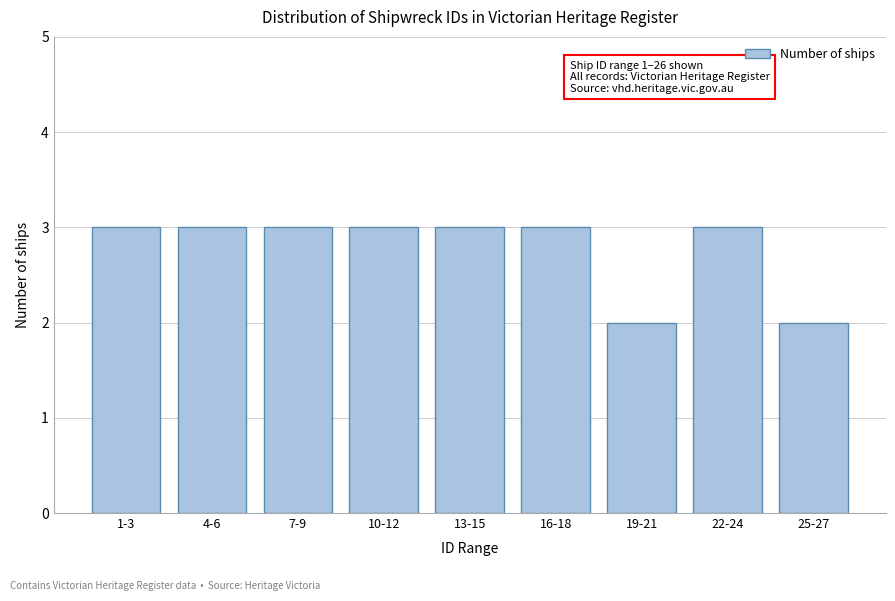

Reading right to left, transcribe all the data shown in this chart.

2	3	2	3	3	3	3	3	3